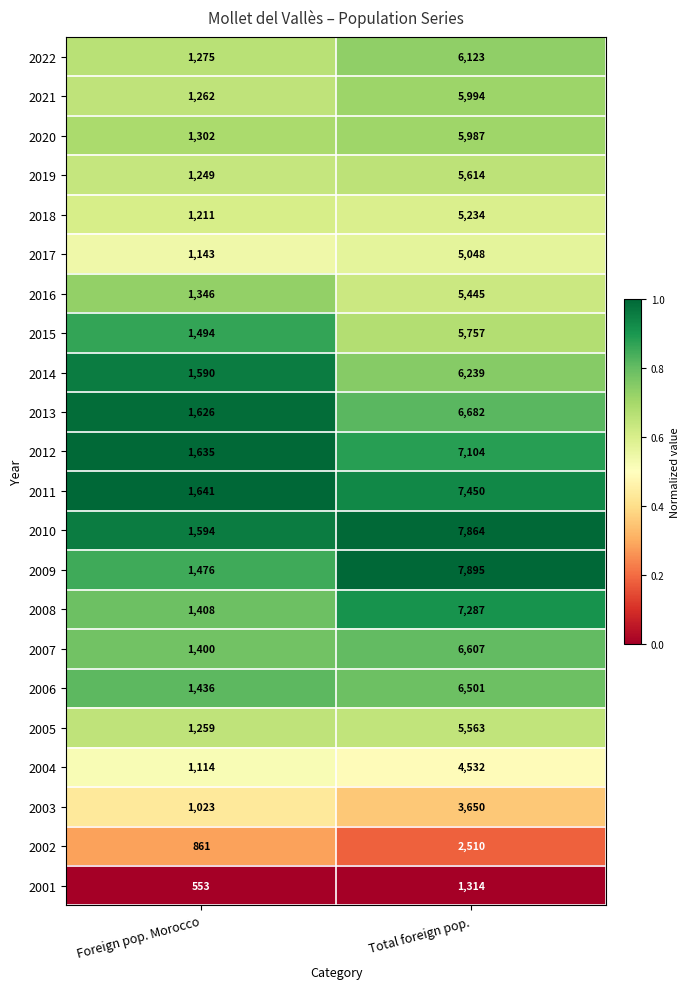

What is the sum of the 2015 values at Foreign pop. Morocco and Total foreign pop.?

7251